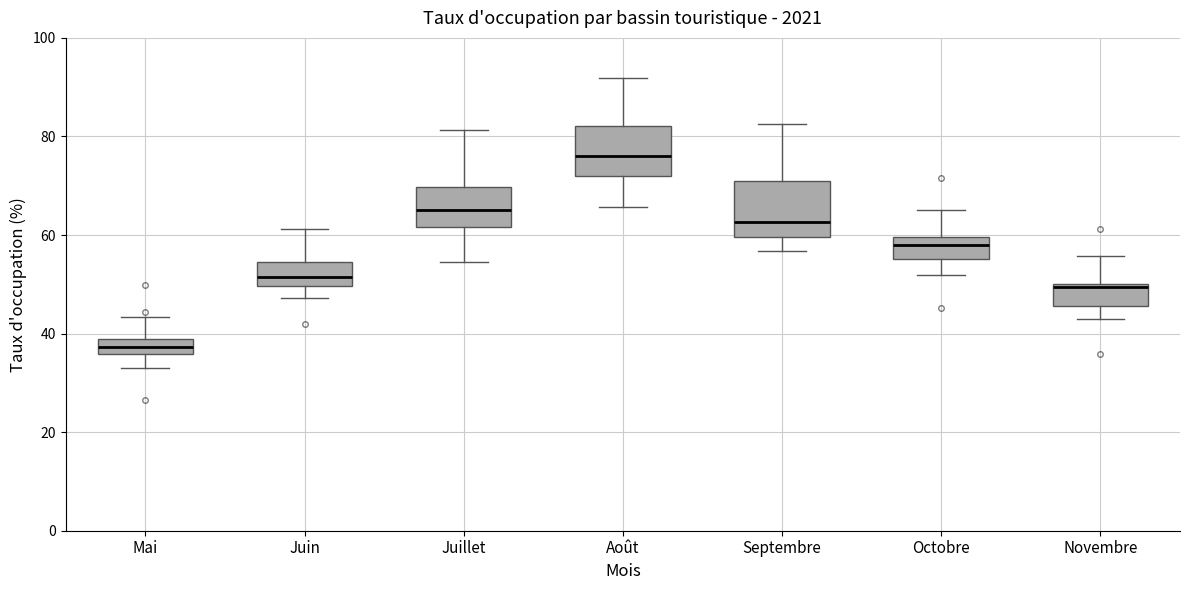

Reading left to right, read every box against the y-axis: the position of its median line, the range the box covers, and the ends of its whiskers. The values are not printed on the chart, so give them approximately, as read against the axis.

Mai: median 38 (inside the box), box 36 to 38, whiskers 34 to 44
Juin: median 52, box 50 to 54, whiskers 48 to 62
Juillet: median 66, box 62 to 70, whiskers 54 to 82
Août: median 76, box 72 to 82, whiskers 66 to 92
Septembre: median 62, box 60 to 70, whiskers 56 to 82
Octobre: median 58, box 56 to 60, whiskers 52 to 66
Novembre: median 50 (just below the box's upper edge), box 46 to 50, whiskers 44 to 56